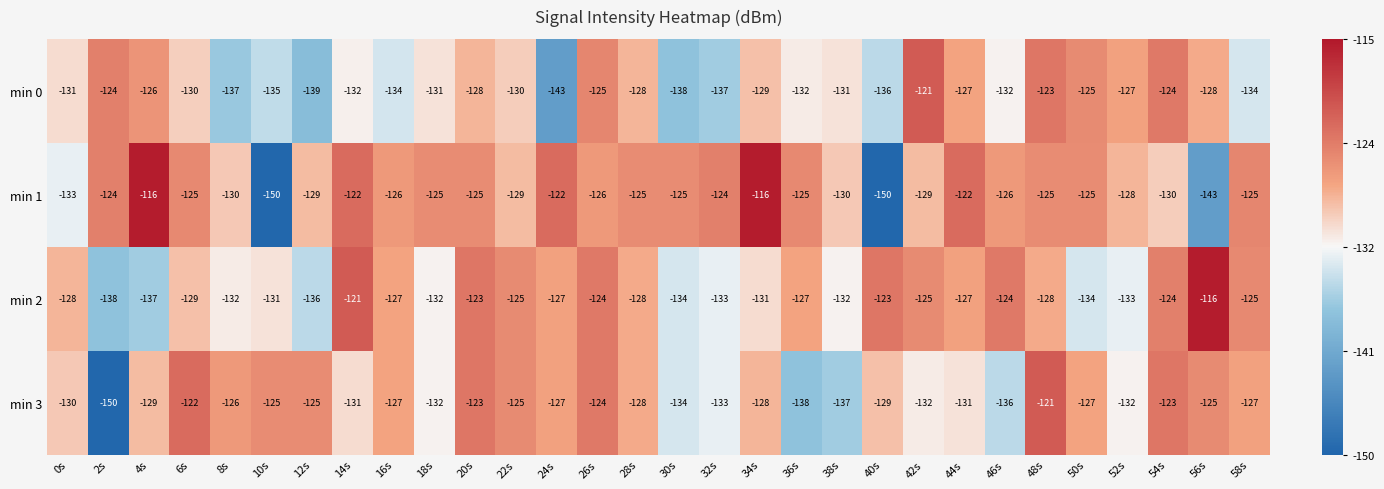

What is the difference between the maximum and minimum values in the min 3 series?

29